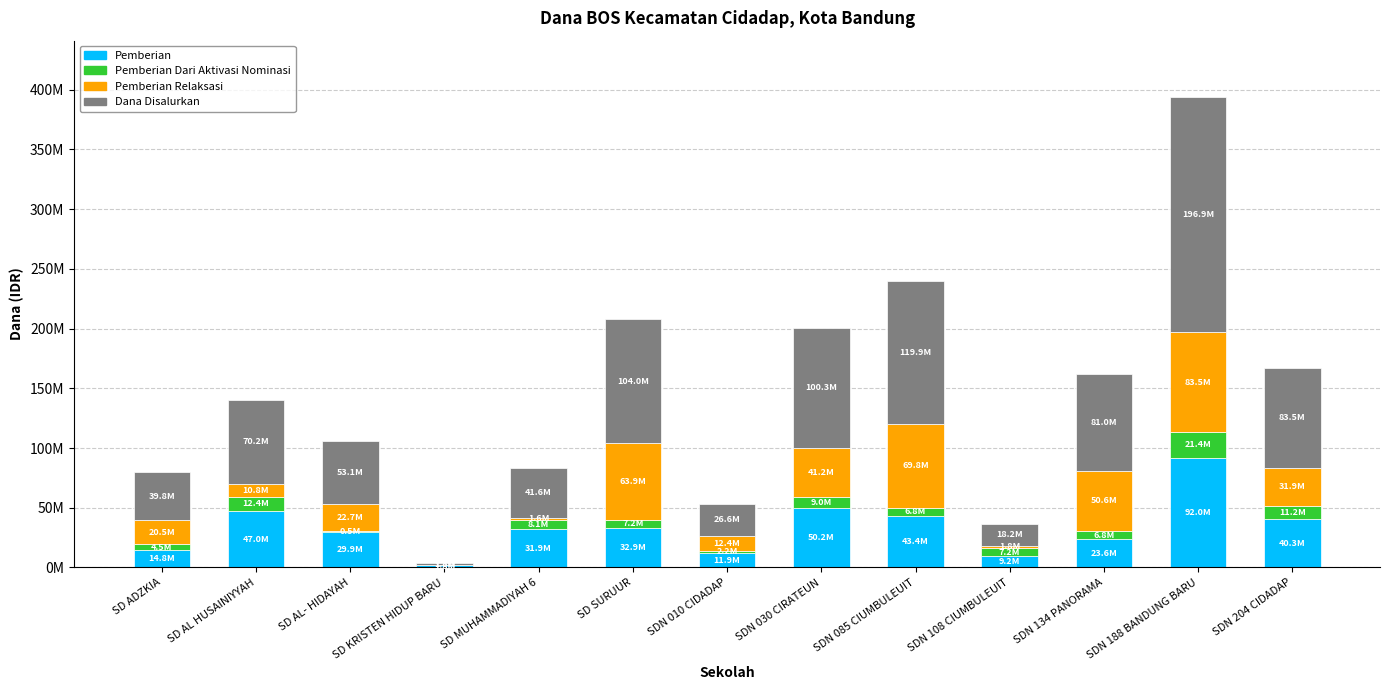

Does the chart contain stacked bars?

Yes